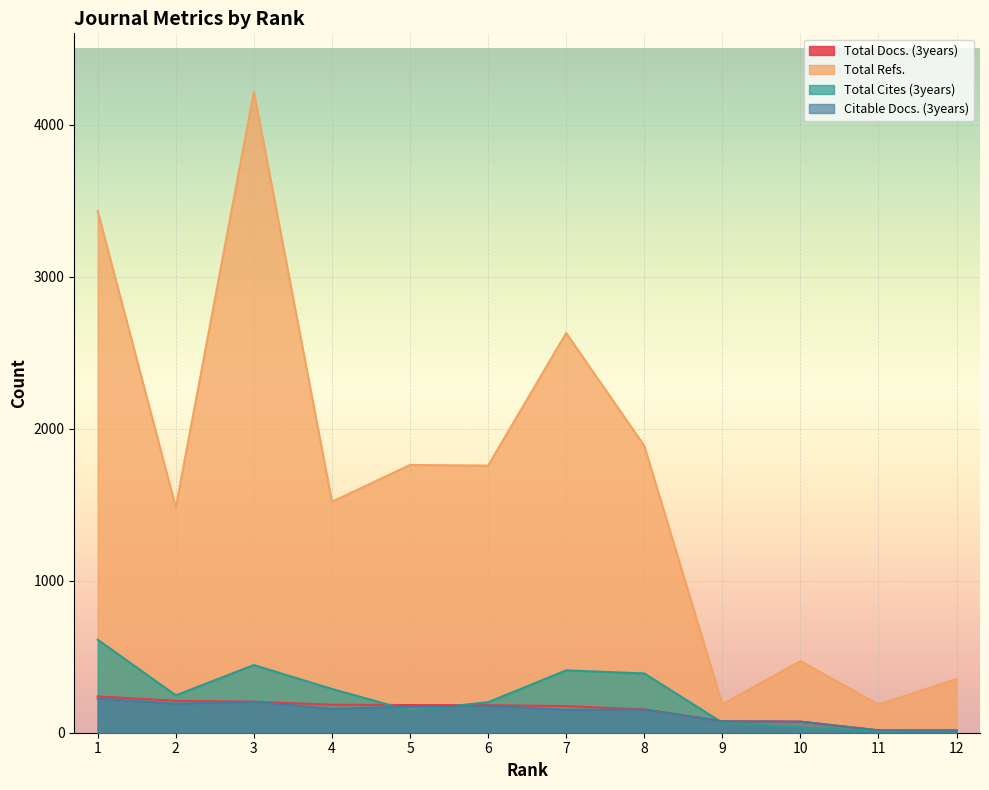

Where is the first local maximum for Total Cites (3years)?

3